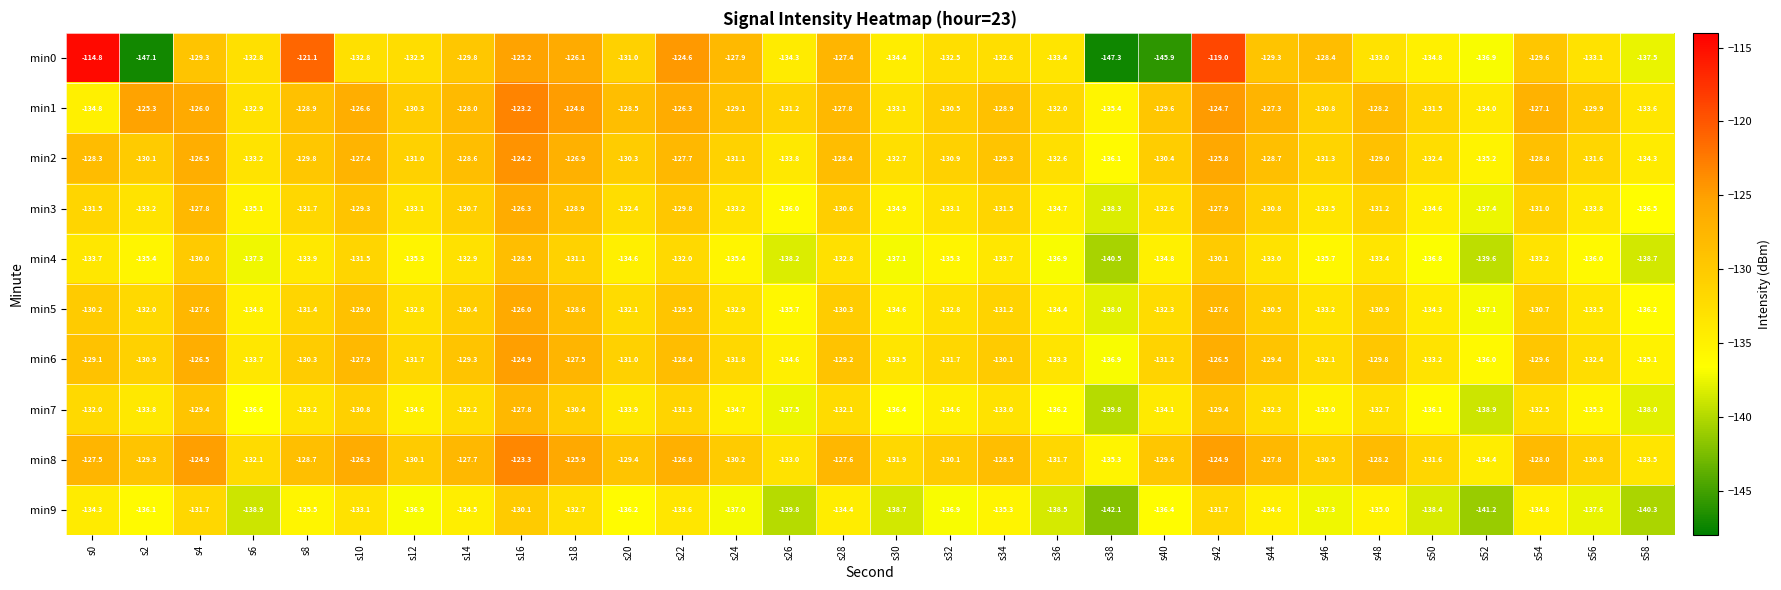

Rank the series at s6 from lowest to highest value.

min9, min4, min7, min3, min5, min6, min2, min1, min0, min8